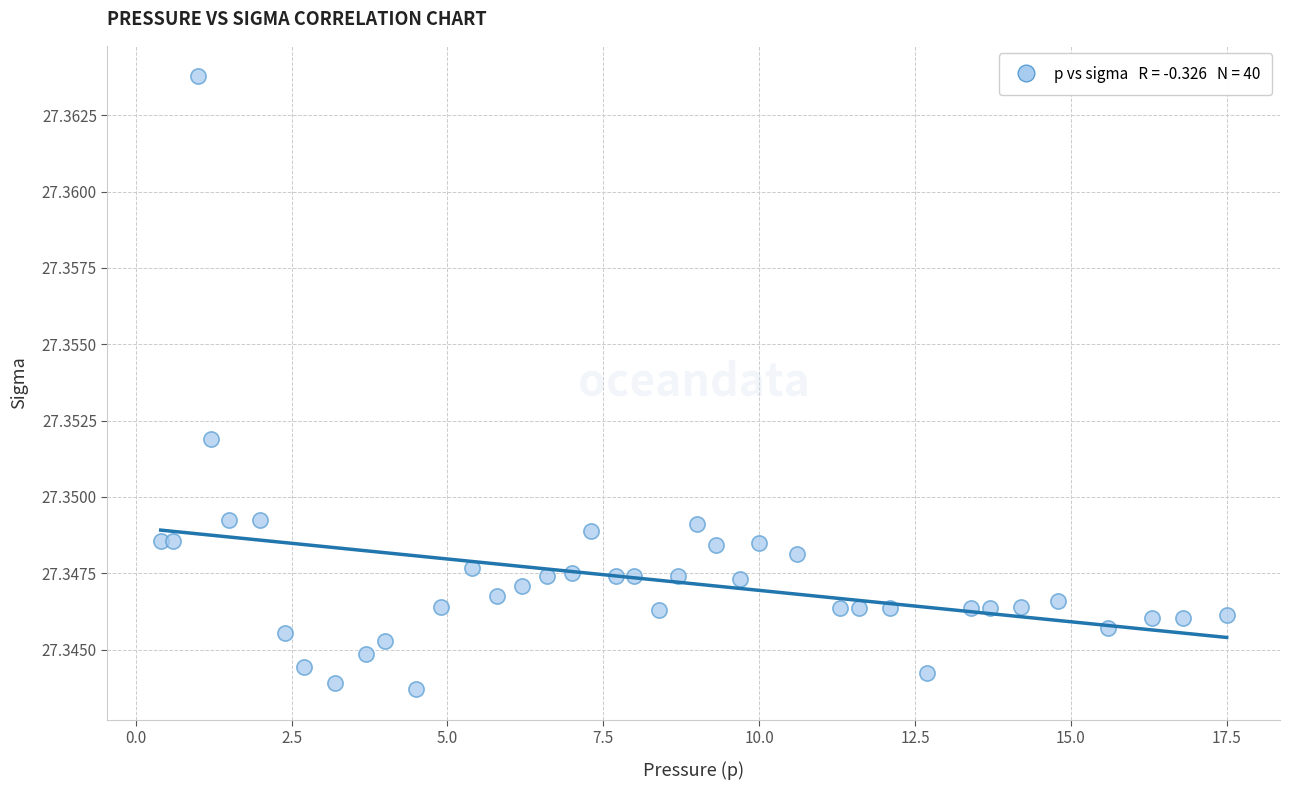

What is the range of X values (max minus min)?

17.1